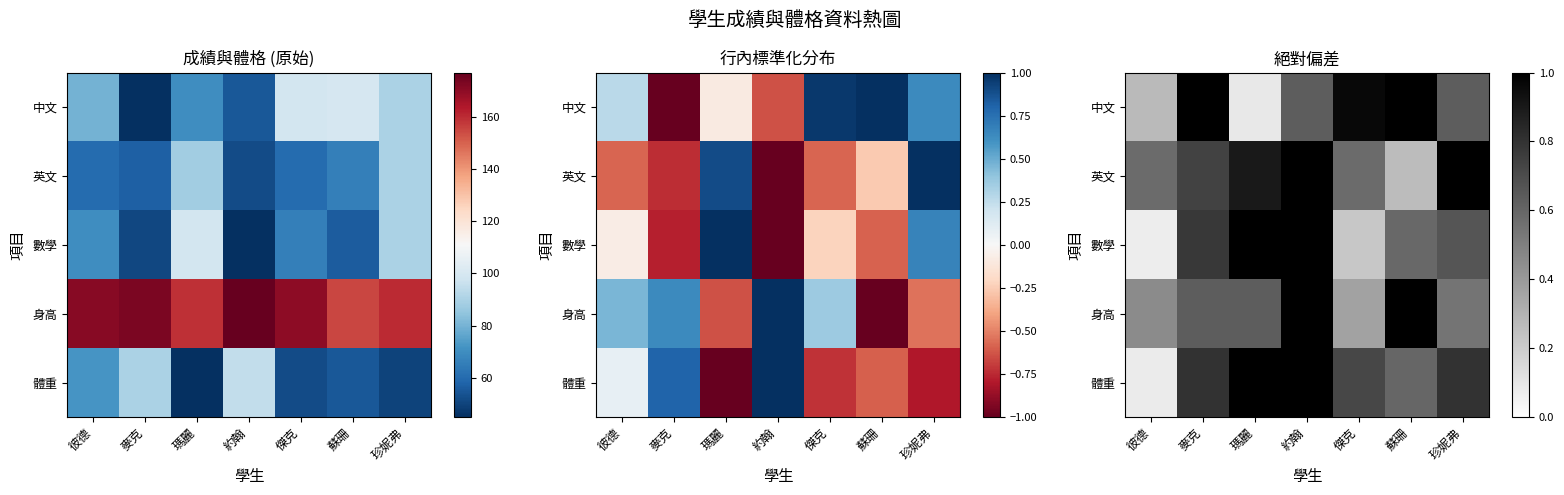

What is the difference between the highest and lowest values at 傑克?

0.7